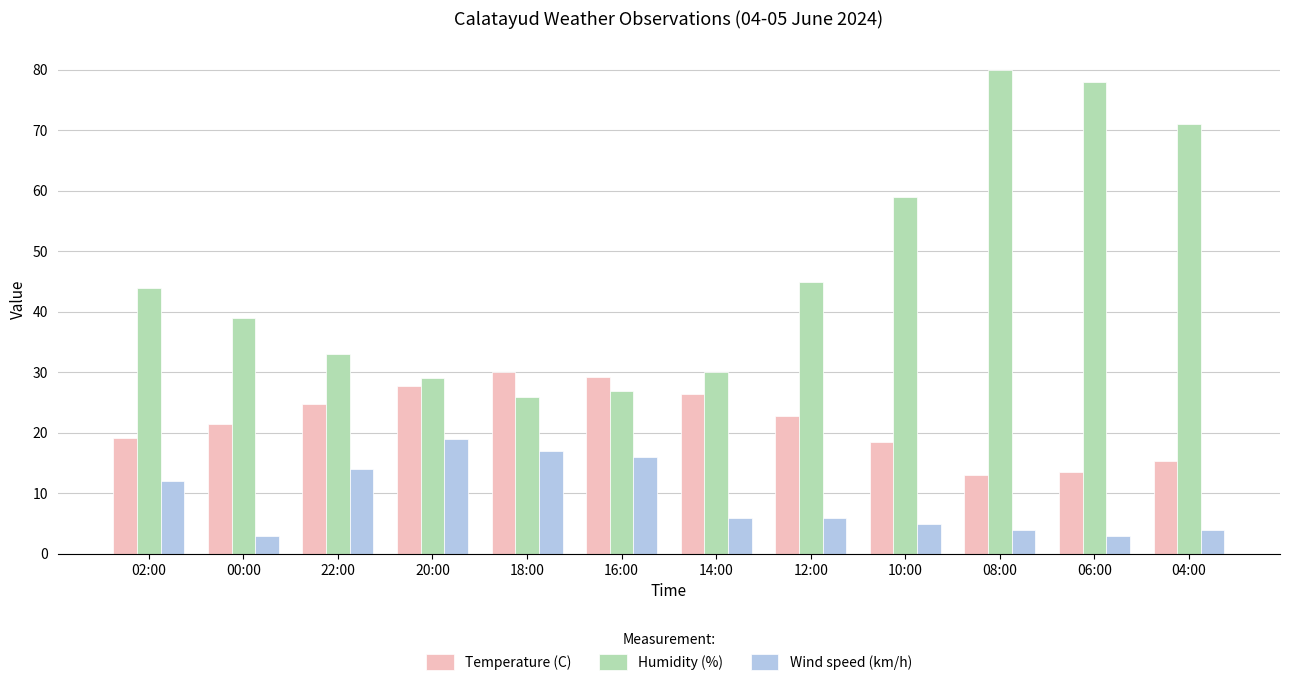

Reading left to right, extract all data points from this chart.

Temperature (C): 19.1	21.4	24.7	27.7	30.1	29.3	26.5	22.8	18.5	13.0	13.5	15.3
Humidity (%): 44.0	39.0	33.0	29.0	26.0	27.0	30.0	45.0	59.0	80.0	78.0	71.0
Wind speed (km/h): 12.0	3.0	14.0	19.0	17.0	16.0	6.0	6.0	5.0	4.0	3.0	4.0